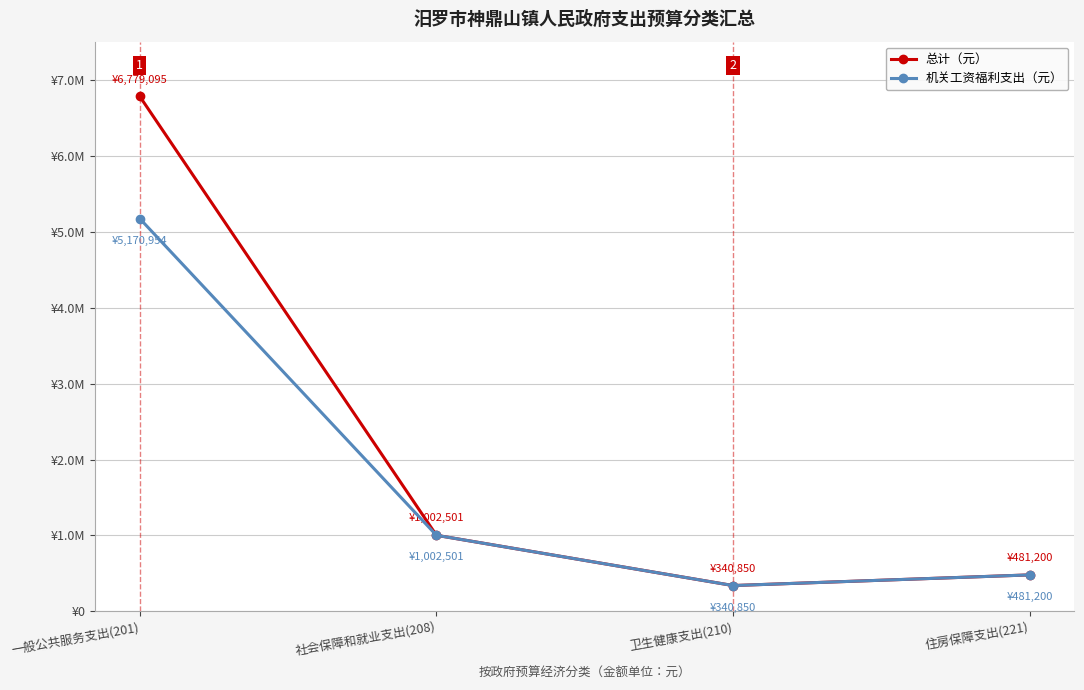

What is the label of the 3rd point from the left?

卫生健康支出(210)